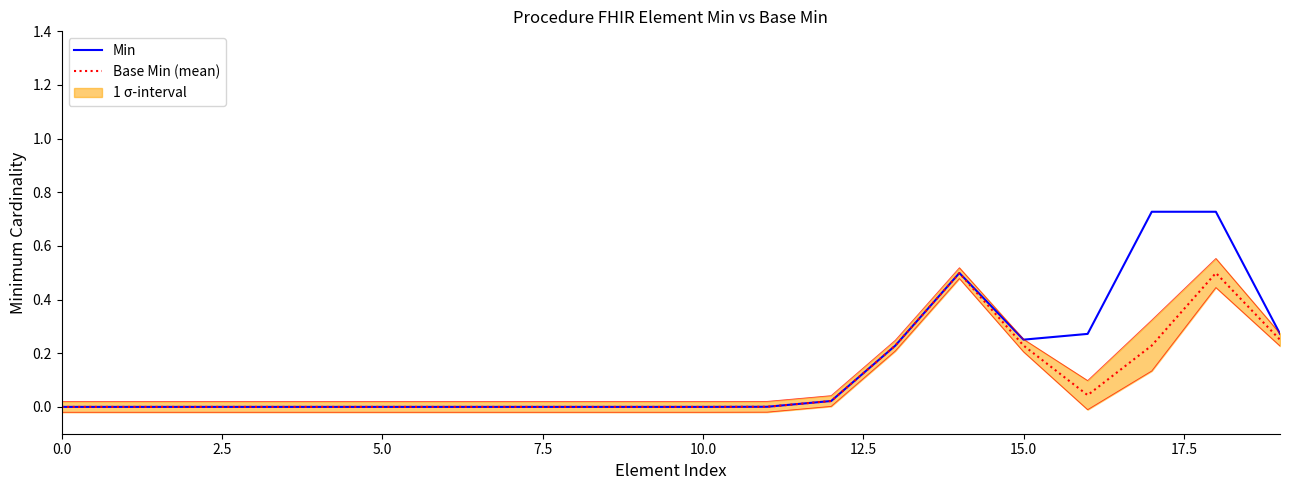

The value of Min at 0.0 is 0.0. True or false?

True